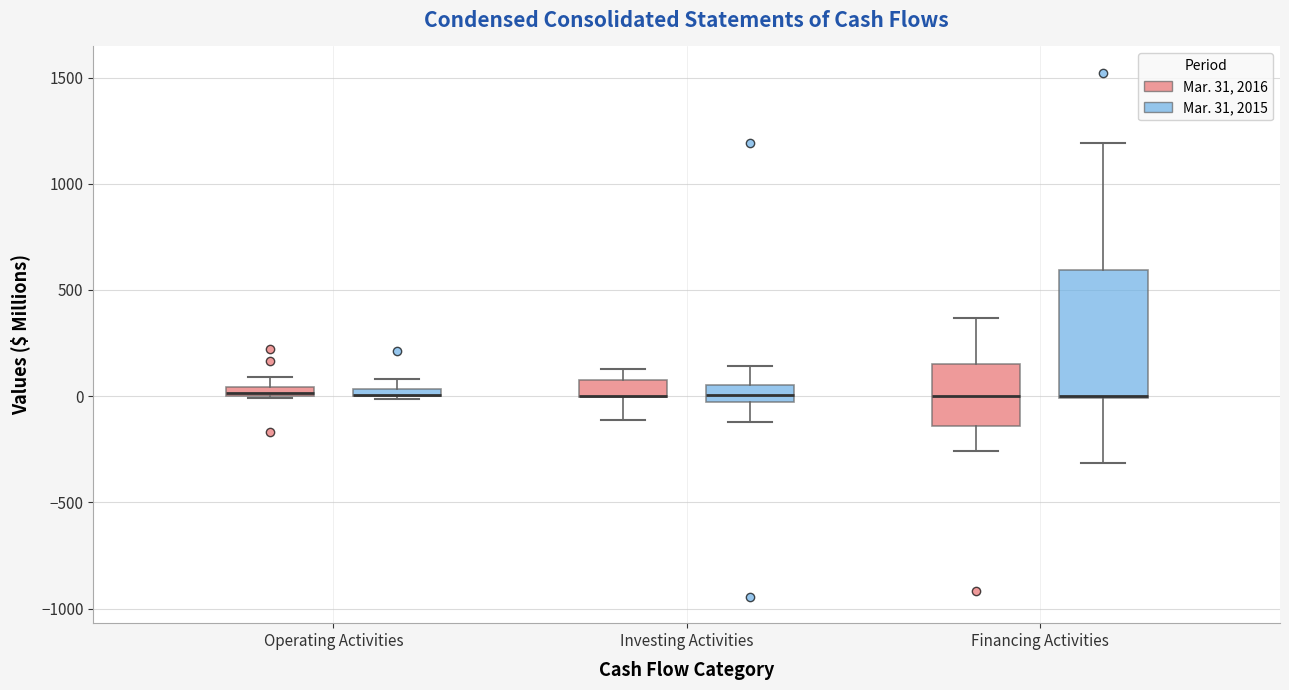

Comparing the boxes themselves (not the whiskers), which one is the tallest?

Financing Activities (Mar. 31, 2015)